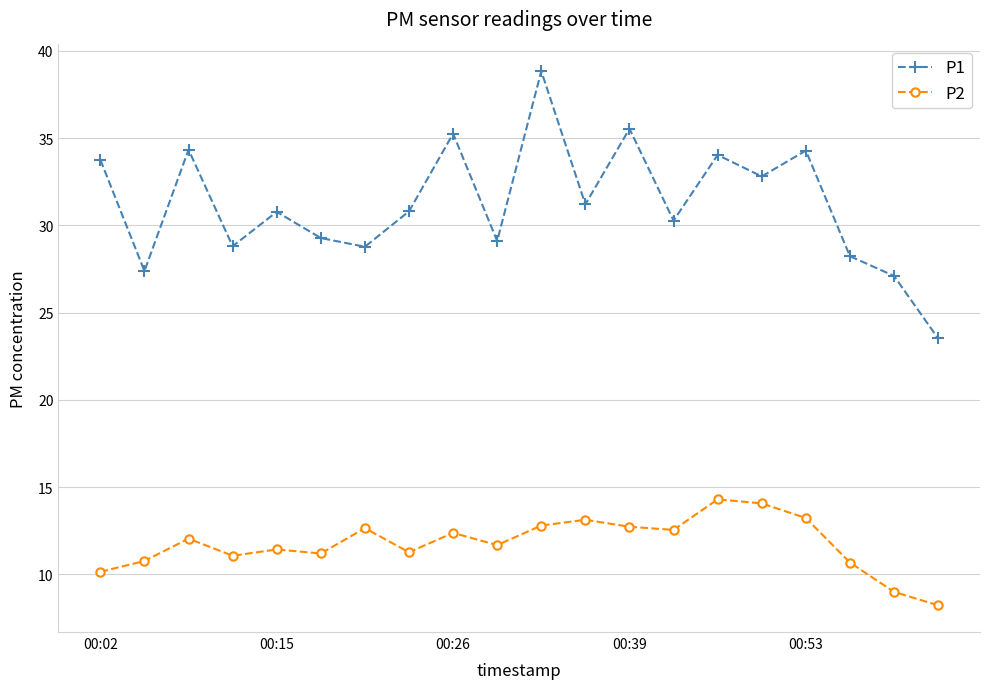

Which series has the widest spread of values?

P1